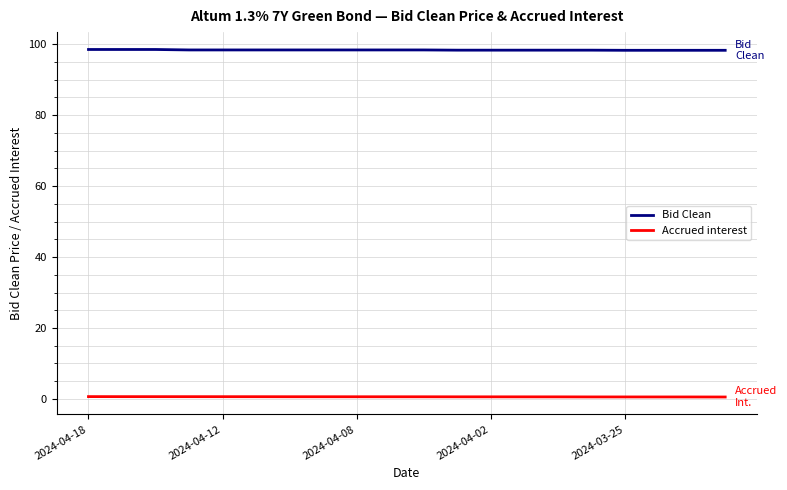

Rank the series by their maximum value, from lowest to highest.

Accrued interest, Bid Clean